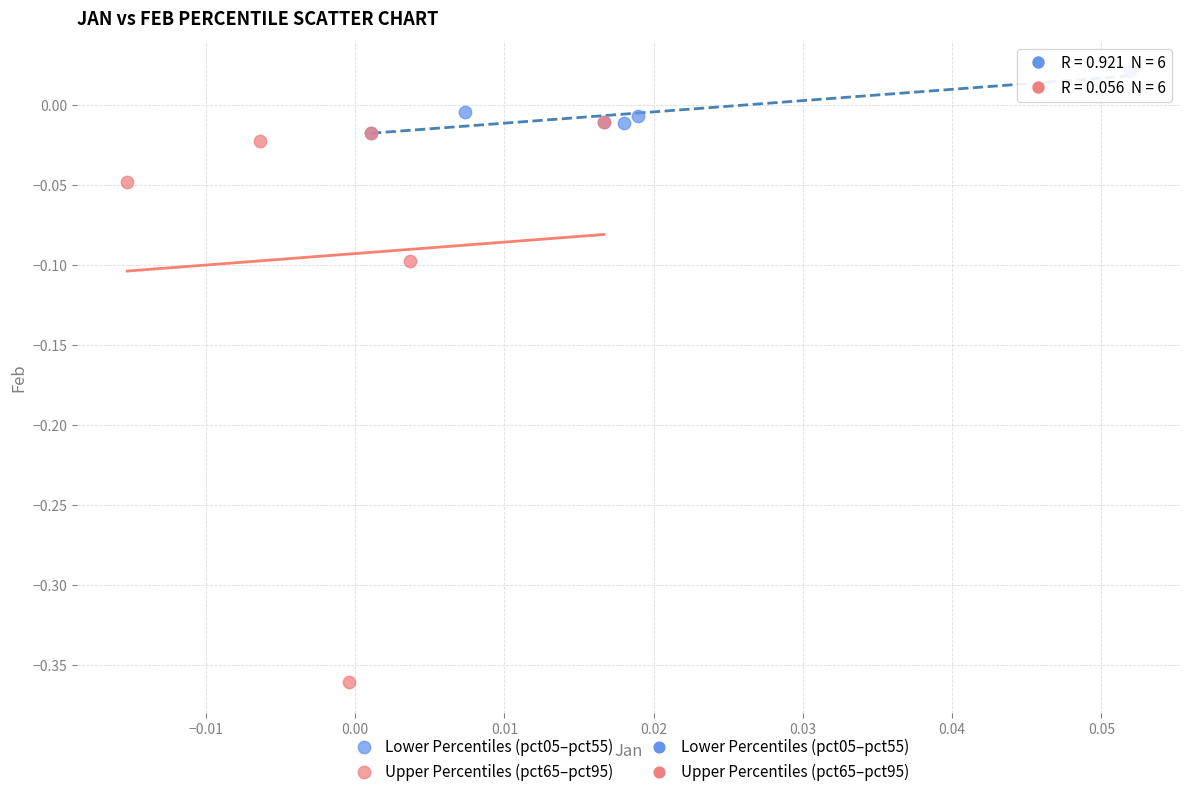

Which series has the largest Y range (max minus min)?

Upper Percentiles (pct65–pct95)